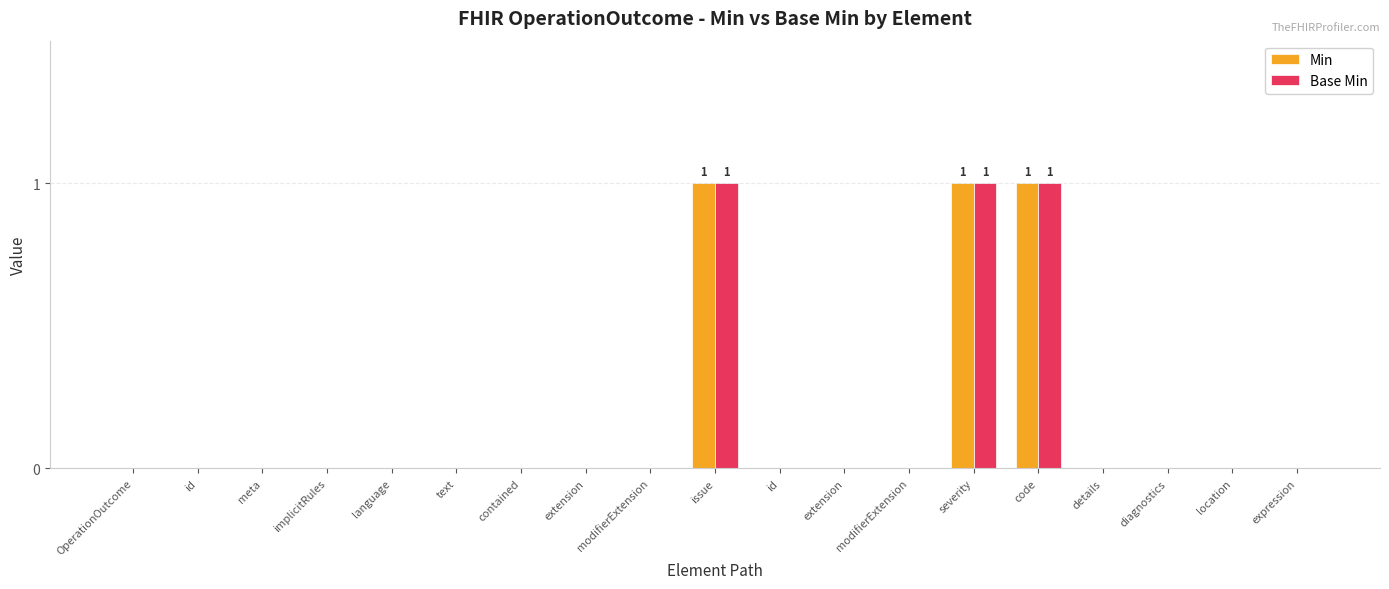

At modifierExtension, list the series in order from largest to smallest.

Min, Base Min